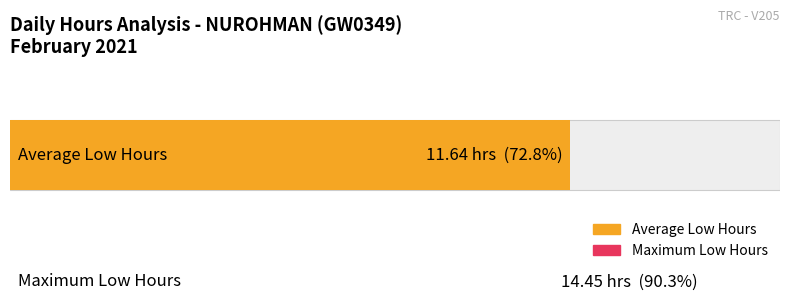

What is the maximum value shown in the chart?

14.4